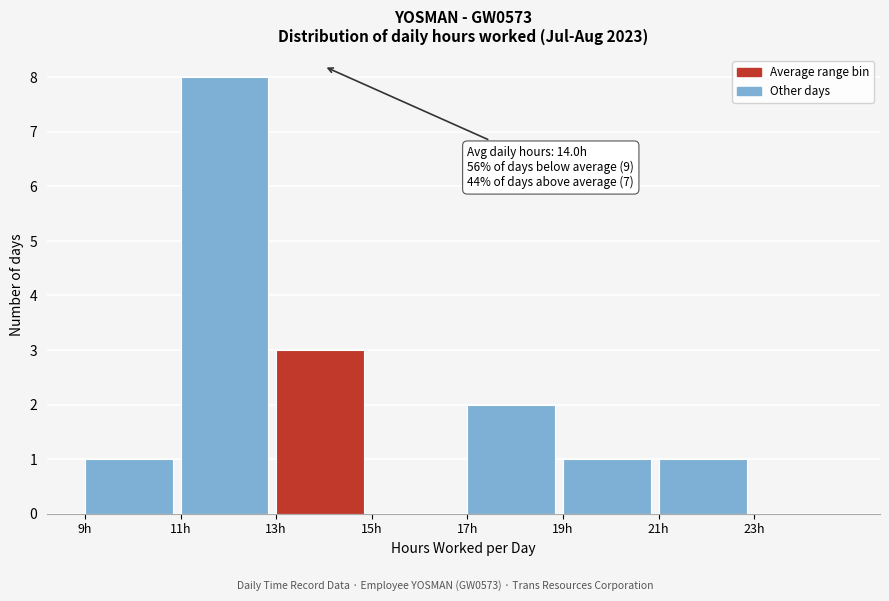

Over which range of the x-axis is the bar tallest?

11 to 13